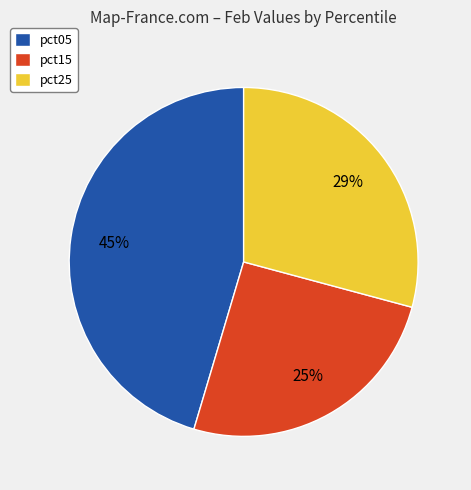

Do pct25 and pct15 together represent more than half of the pie?

Yes